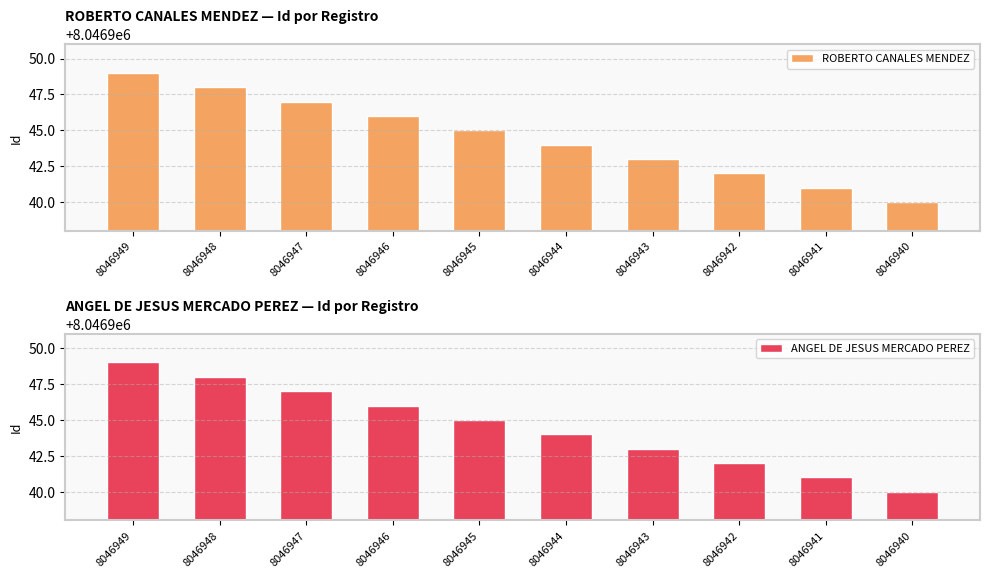

Reading left to right, extract all data points from this chart.

ROBERTO CANALES MENDEZ: 8046949	8046948	8046947	8046946	8046945	8046944	8046943	8046942	8046941	8046940
ANGEL DE JESUS MERCADO PEREZ: 8046949	8046948	8046947	8046946	8046945	8046944	8046943	8046942	8046941	8046940